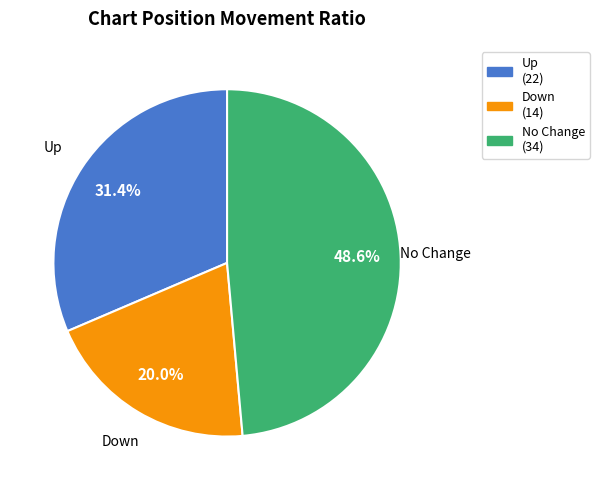

Is there any slice that represents more than half of the pie?

No